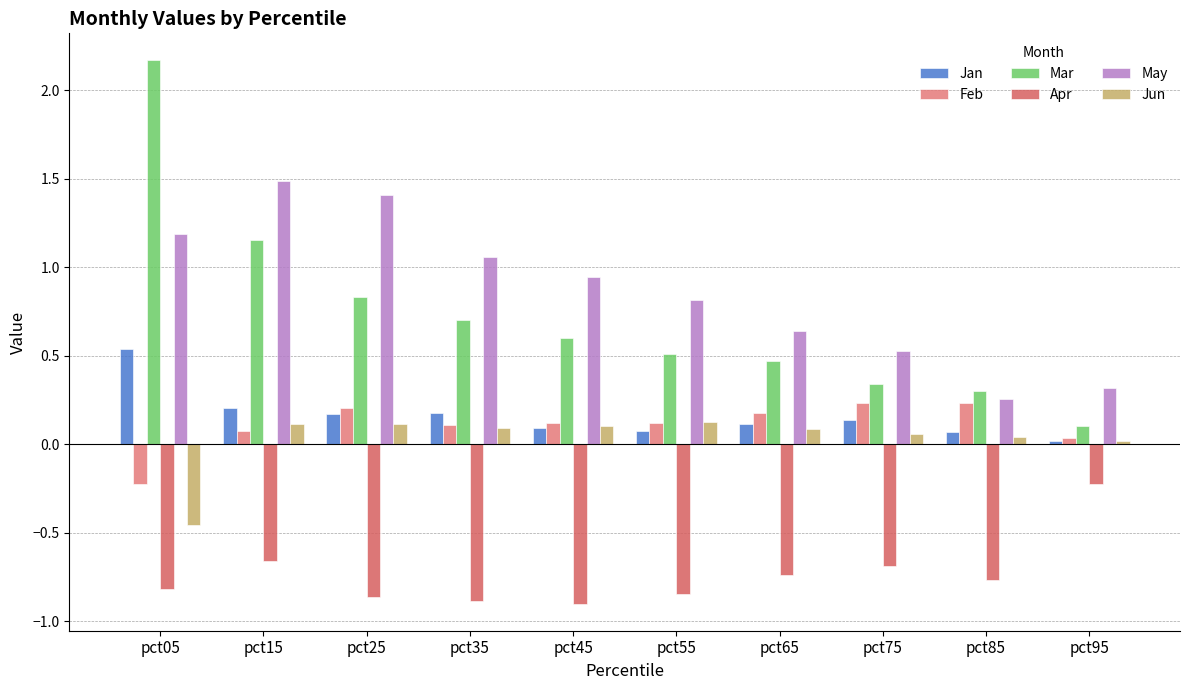

Reading left to right, what are all the values shown in this chart?

Jan: 0.5	0.2	0.2	0.2	0.1	0.1	0.1	0.1	0.1	0.0
Feb: -0.2	0.1	0.2	0.1	0.1	0.1	0.2	0.2	0.2	0.0
Mar: 2.2	1.2	0.8	0.7	0.6	0.5	0.5	0.3	0.3	0.1
Apr: -0.8	-0.7	-0.9	-0.9	-0.9	-0.8	-0.7	-0.7	-0.8	-0.2
May: 1.2	1.5	1.4	1.1	0.9	0.8	0.6	0.5	0.3	0.3
Jun: -0.5	0.1	0.1	0.1	0.1	0.1	0.1	0.1	0.0	0.0